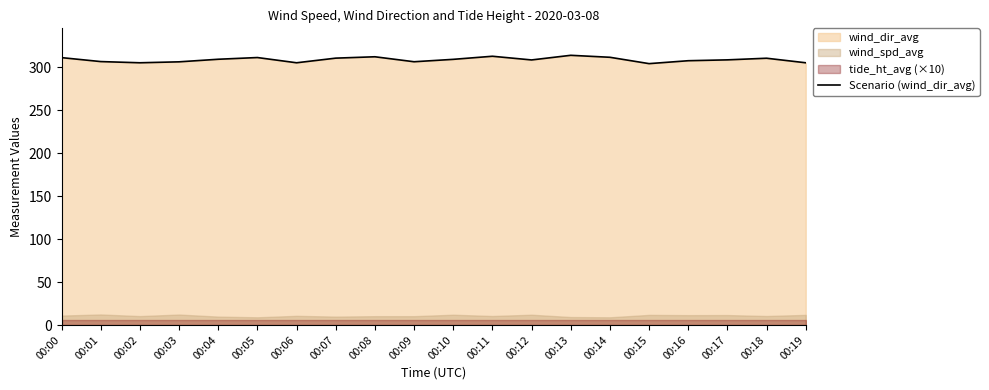

Reading right to left, list all the values displayed in this chart.

00:19=305.4	00:18=310.7	00:17=308.8	00:16=307.8	00:15=304.4	00:14=311.8	00:13=314.1	00:12=308.7	00:11=313.0	00:10=309.4	00:09=306.6	00:08=312.4	00:07=310.8	00:06=305.4	00:05=311.5	00:04=309.5	00:03=306.5	00:02=305.4	00:01=306.8	00:00=311.4